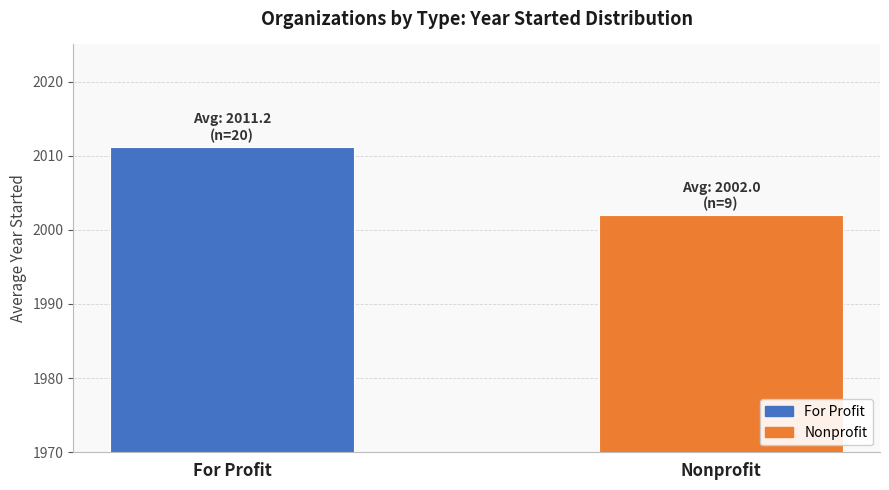

Reading left to right, what are all the values shown in this chart?

2011.2	2002.0